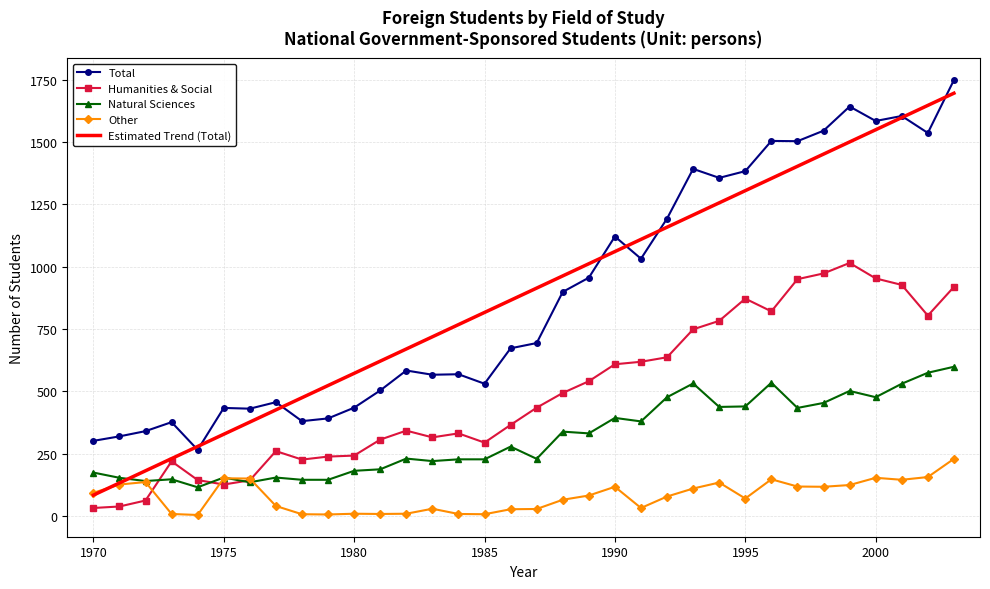

True or false: Total and Natural Sciences intersect in this chart.

False